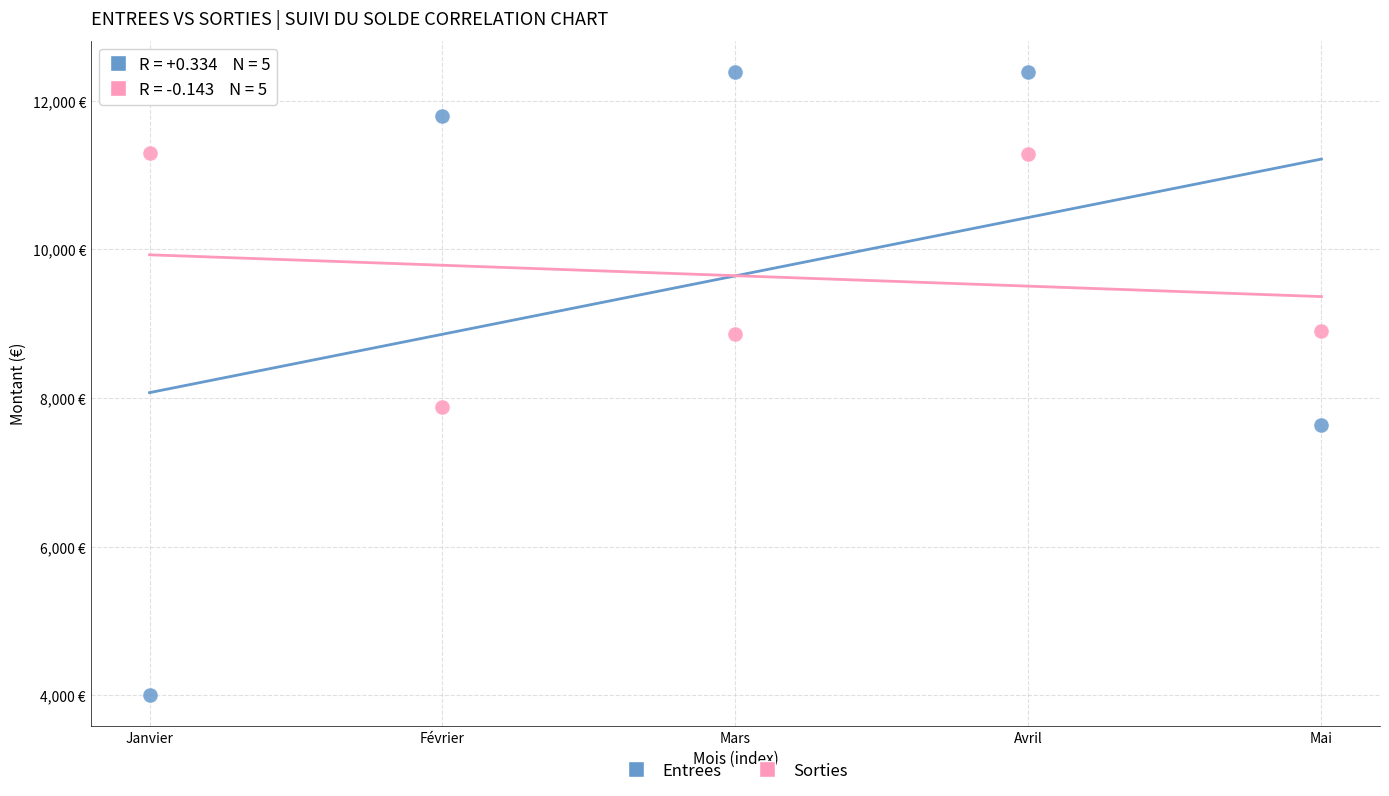

Which series reaches the maximum Y coordinate?

Entrees